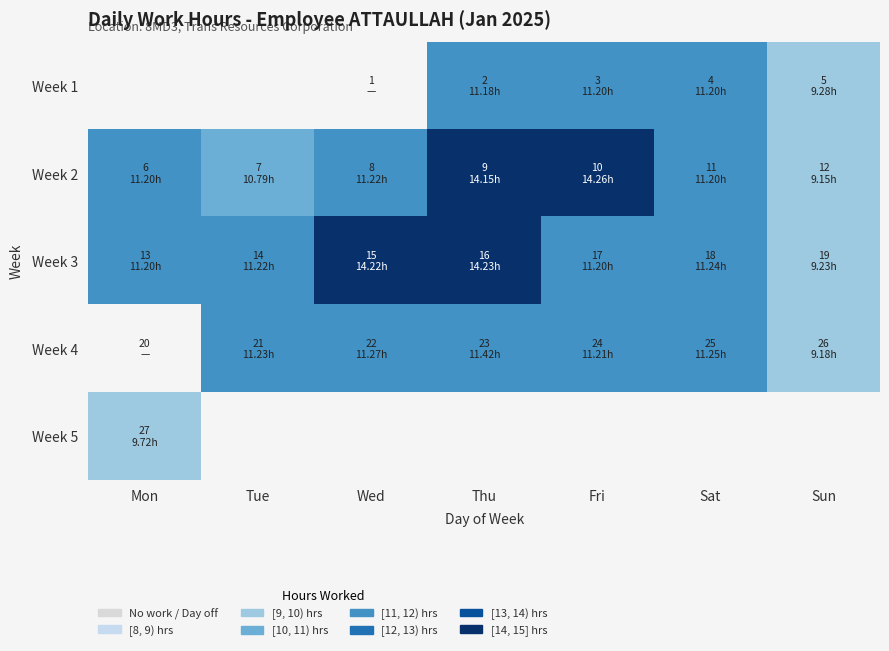

Which has a higher value, Mon or Sun?

Sun